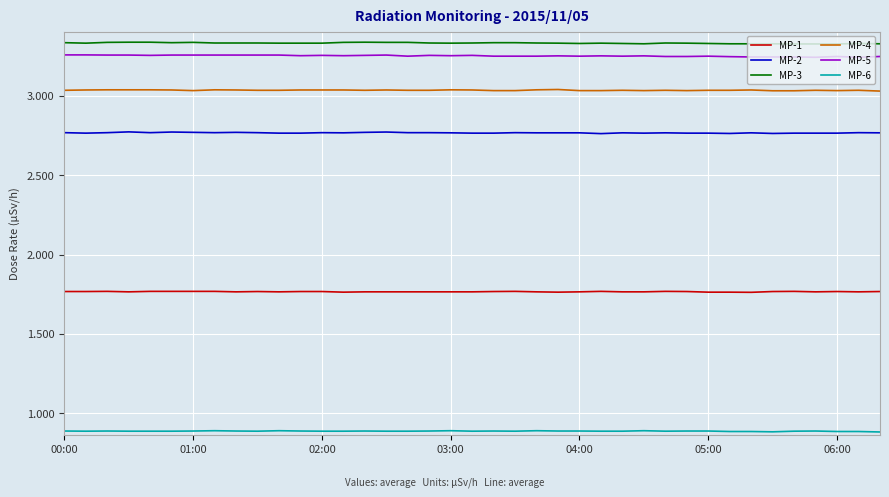

What is the smallest value displayed?

0.9